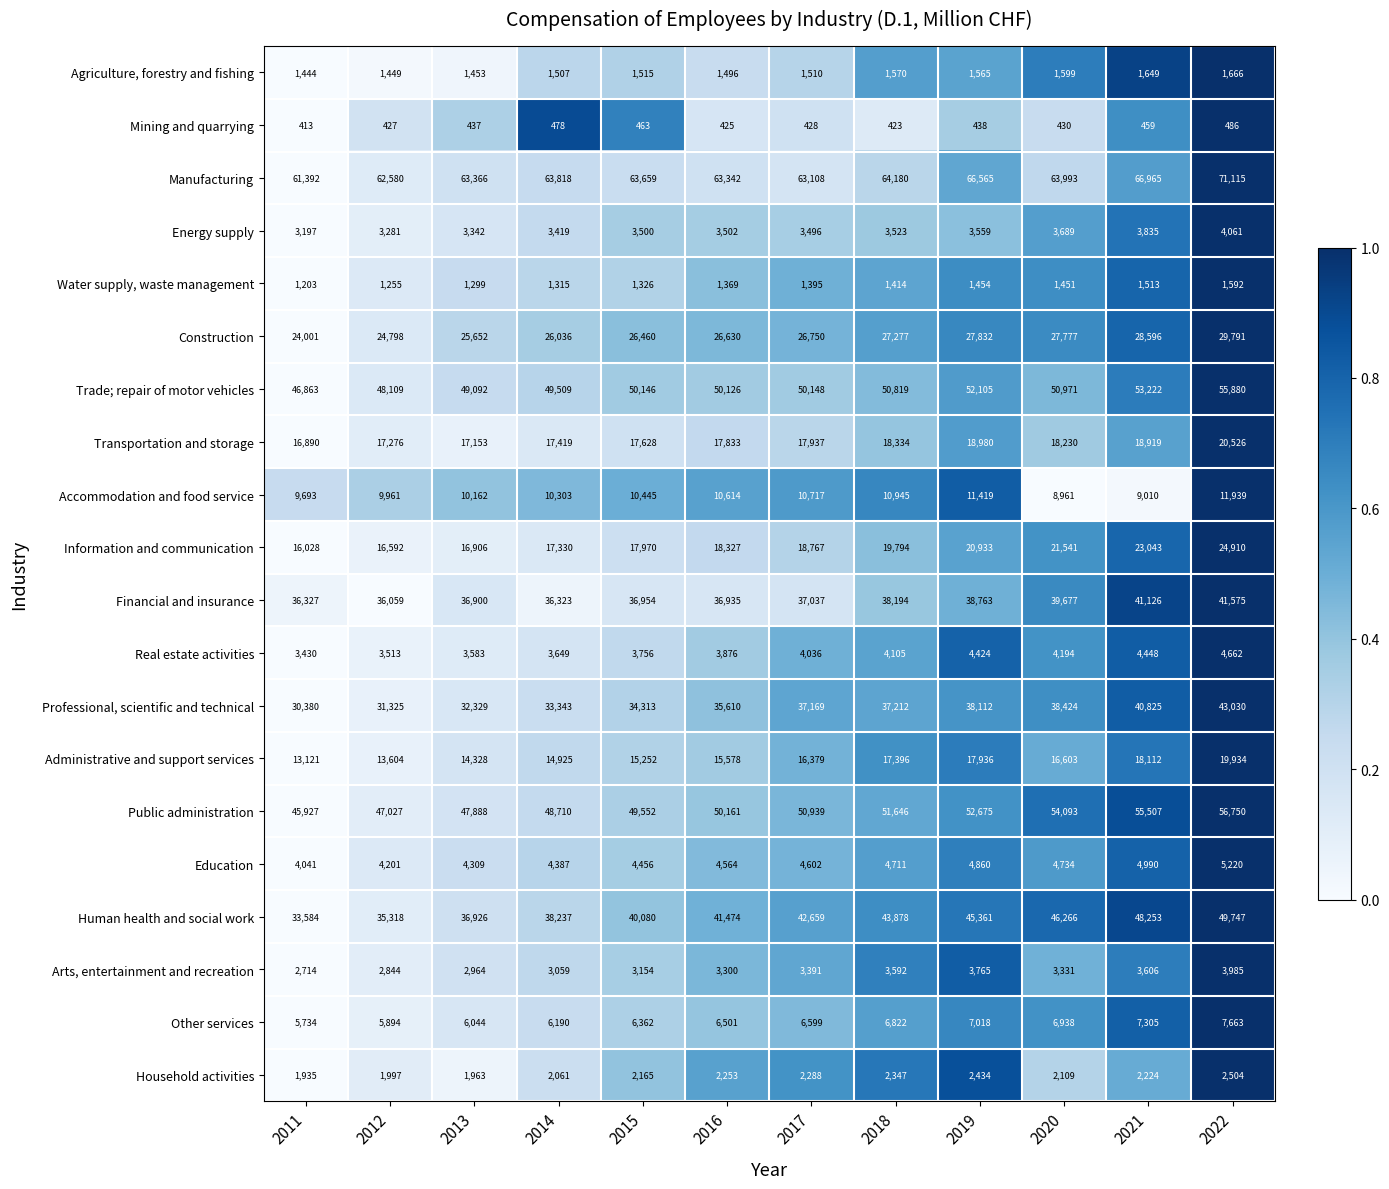

What is the lowest value of the Construction series?

24001